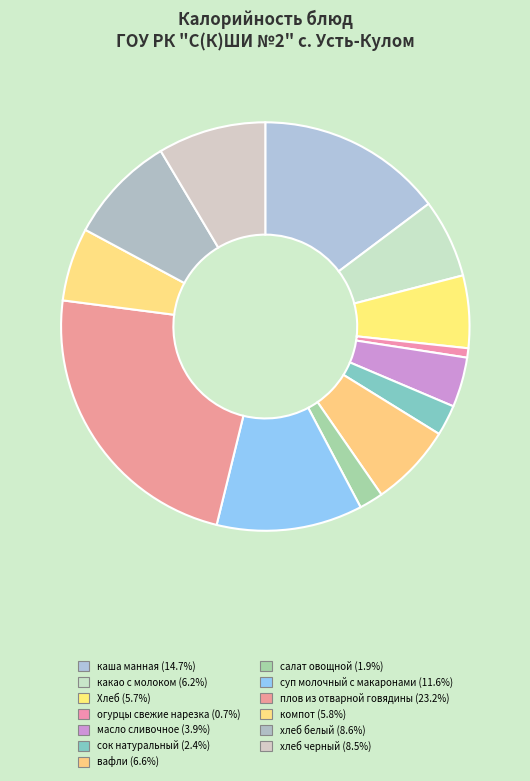

To the nearest percent, what is the average slice percentage?

8%